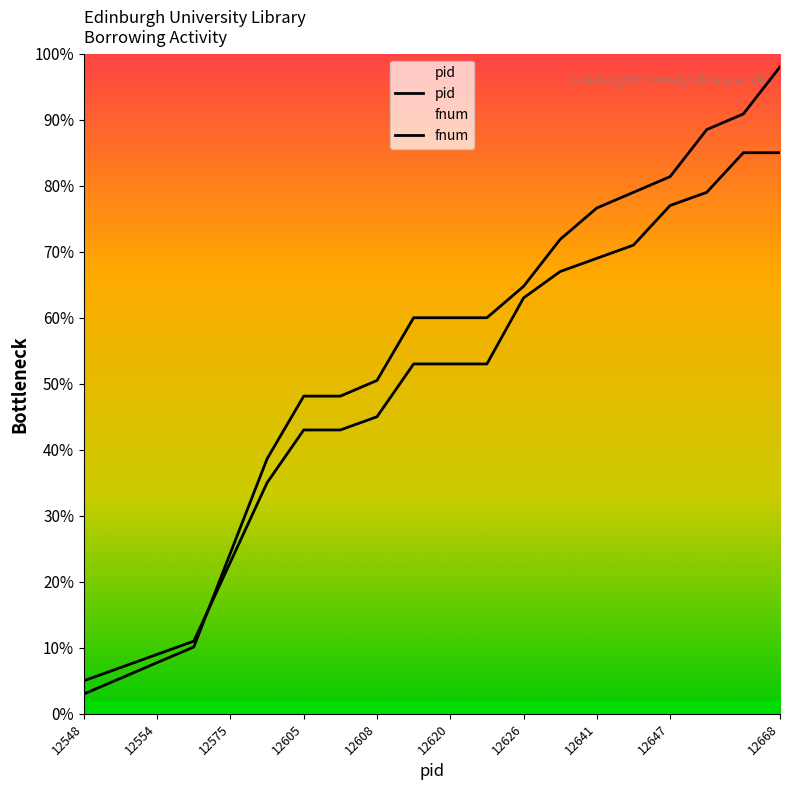

What is the spread (max minus min) of values at 12608?

5.5